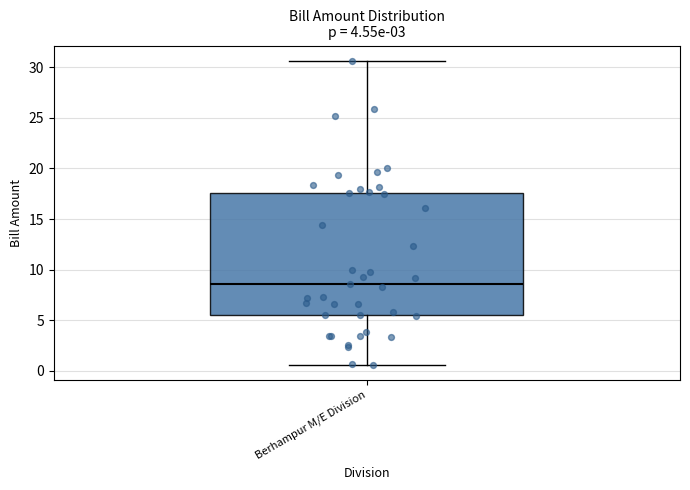

Where does the median line of the box for Berhampur M/E Division sit on the y-axis? The values are not printed on the chart, so give them approximately, as read against the axis.

8.5